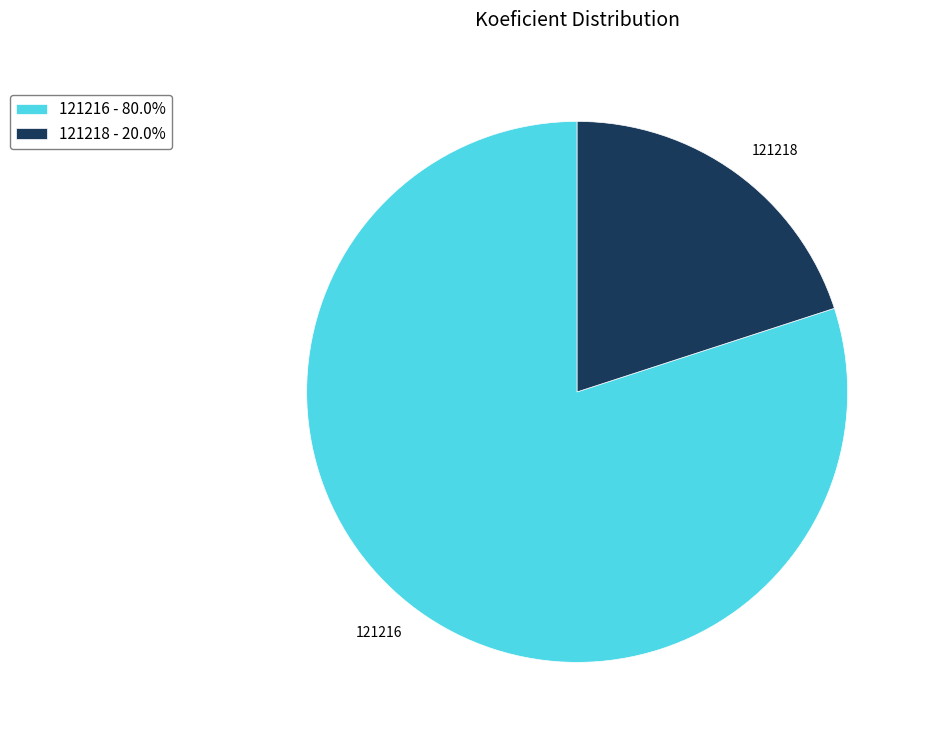

Is the sum of 121218 - 20.0% and 121216 - 80.0% greater than half?

Yes